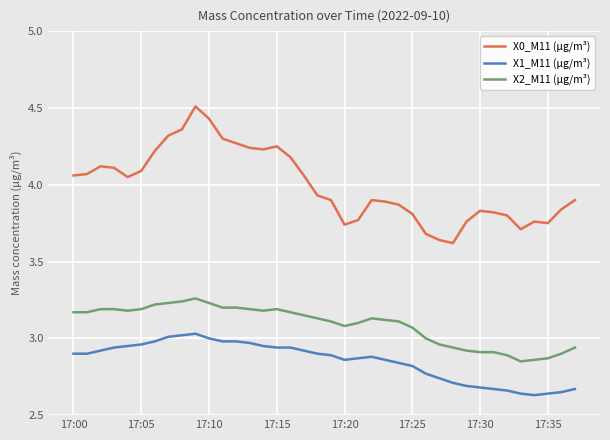

Rank the series by their average value, from lowest to highest.

X1_M11 (μg/m³), X2_M11 (μg/m³), X0_M11 (μg/m³)